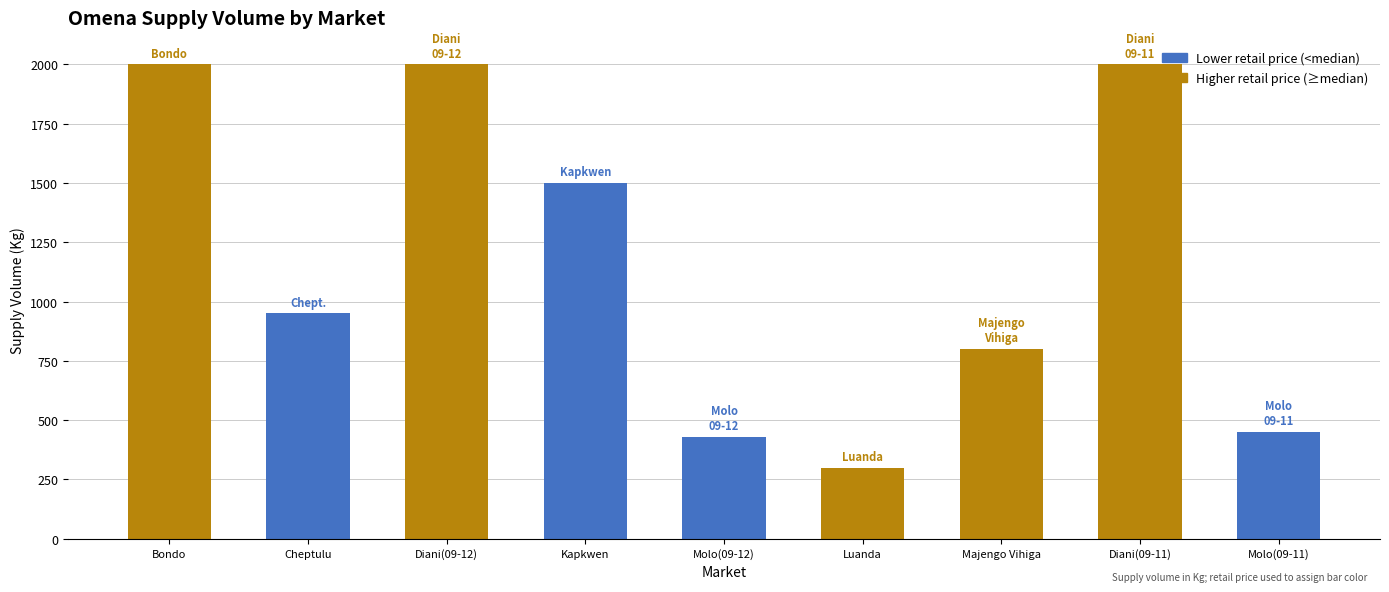

What is the label of the 6th bar from the right?

Kapkwen